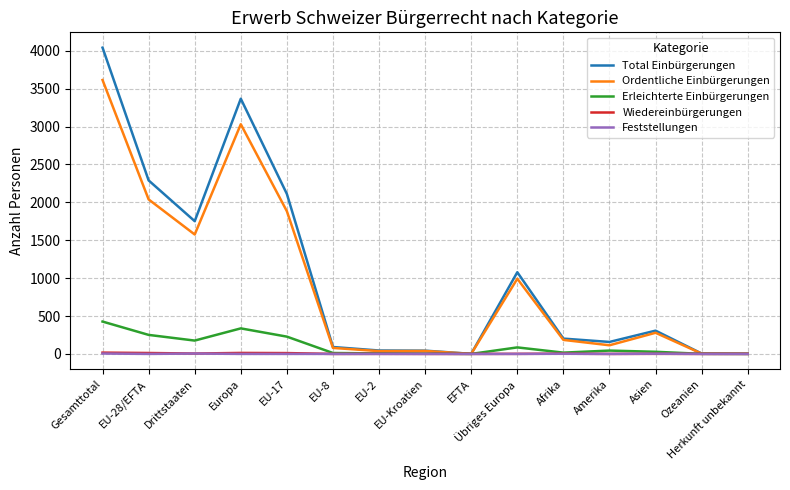

What is the maximum value for Total Einbürgerungen?

4042